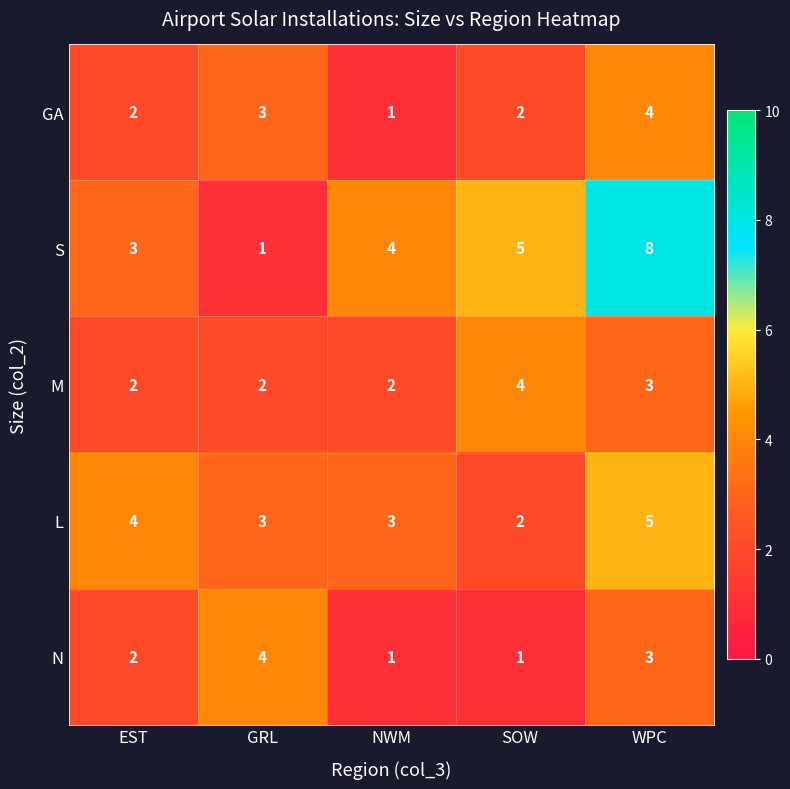

What is the difference between the highest and lowest values at EST?

2